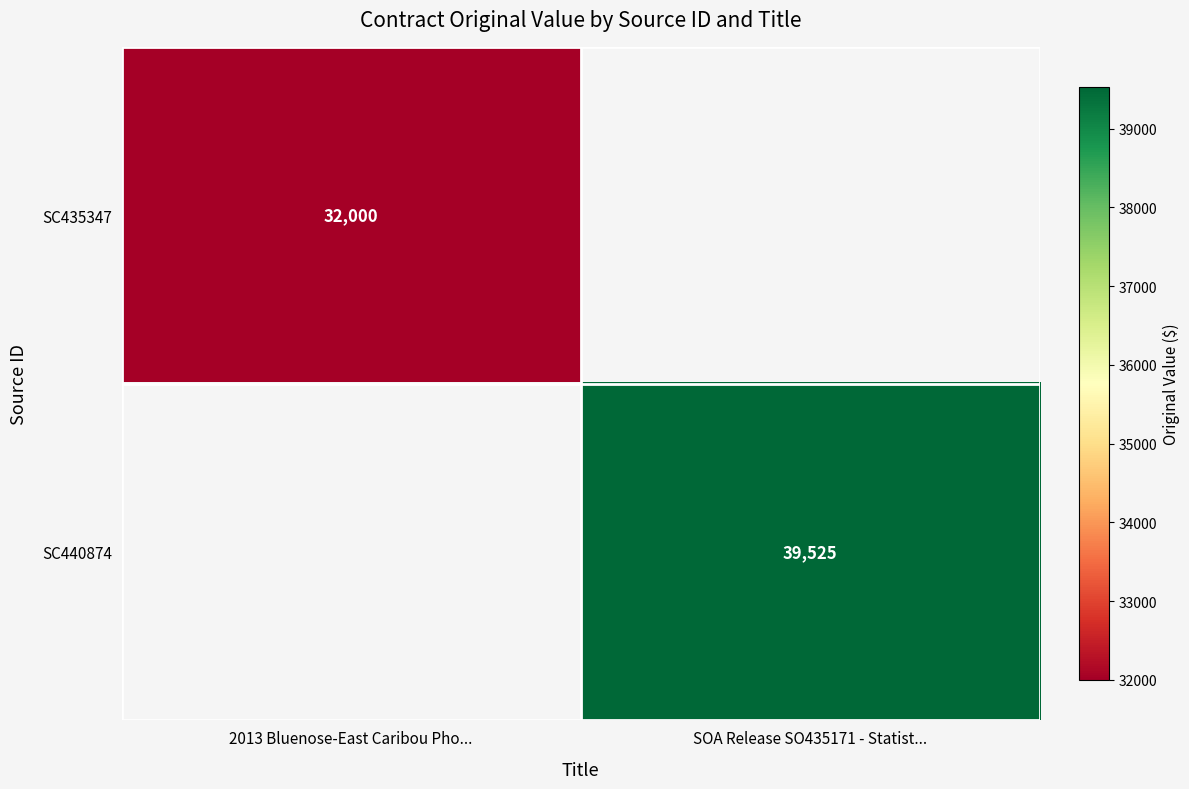

Is it true that SC435347 equals 18756 at 2013 Bluenose-East Caribou Pho...?

False